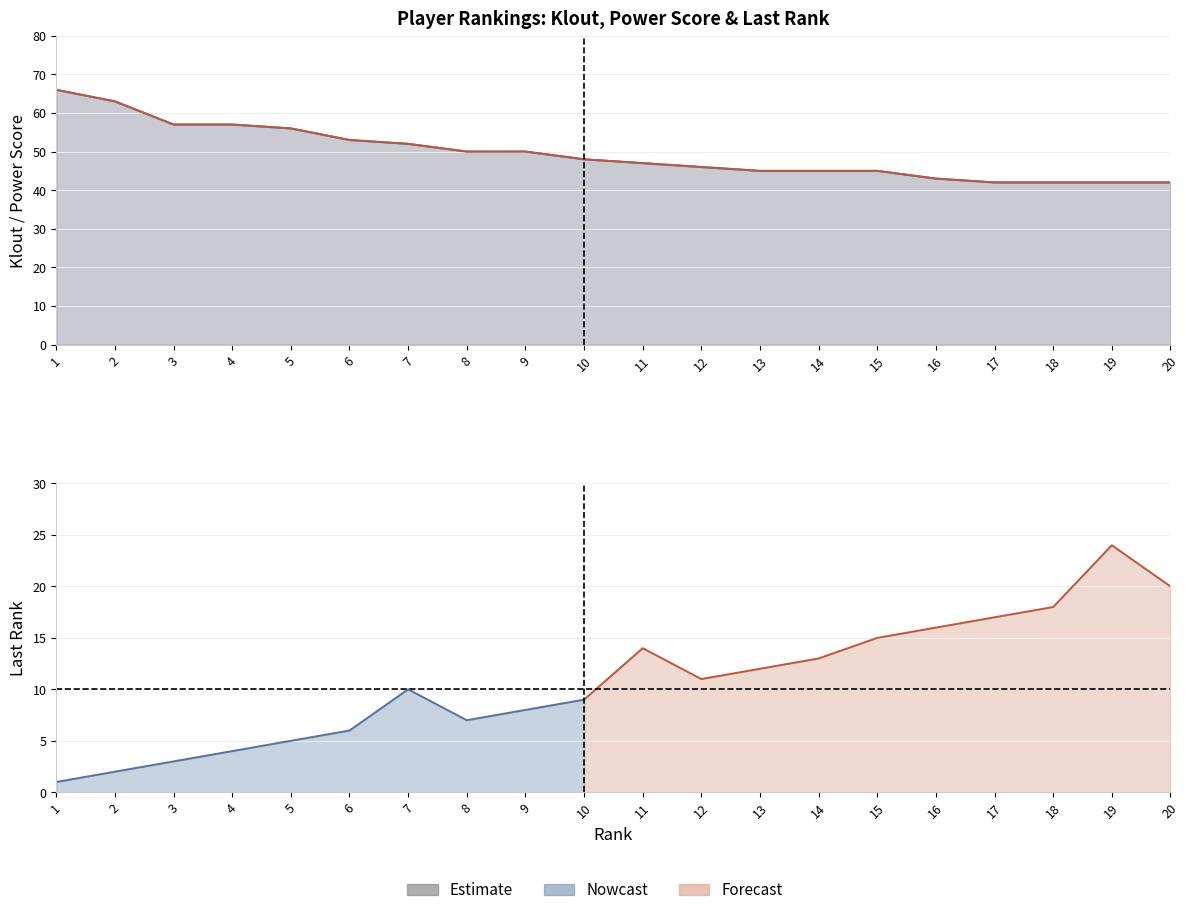

What is the difference between the power score values at 4 and 20?

15